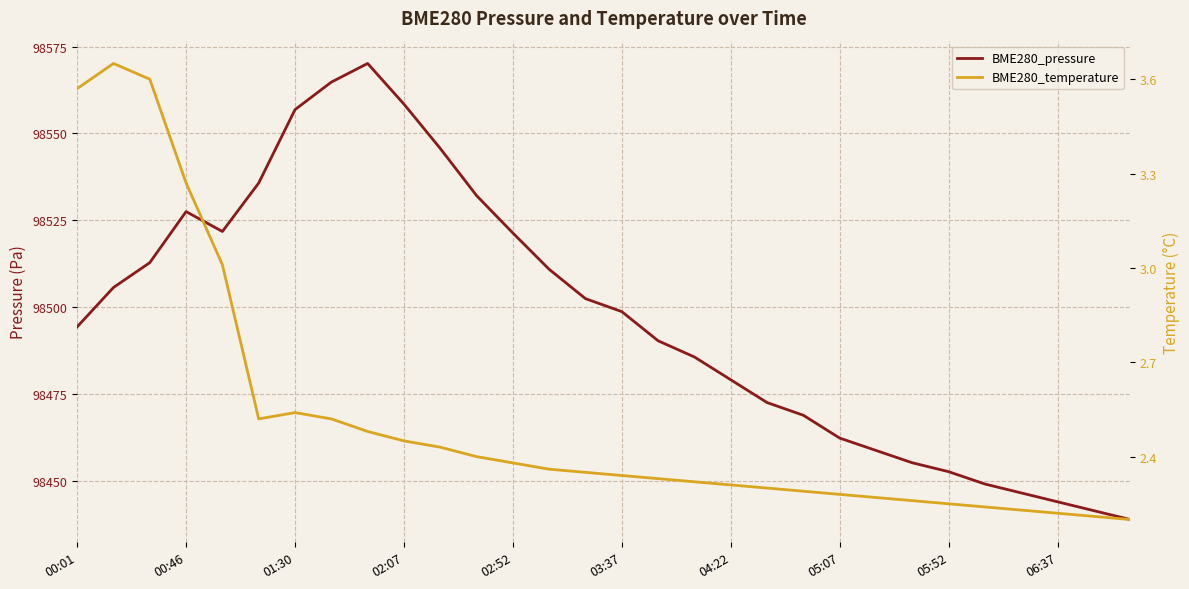

Between 18 and 28, which series saw the biggest shift?

BME280_pressure